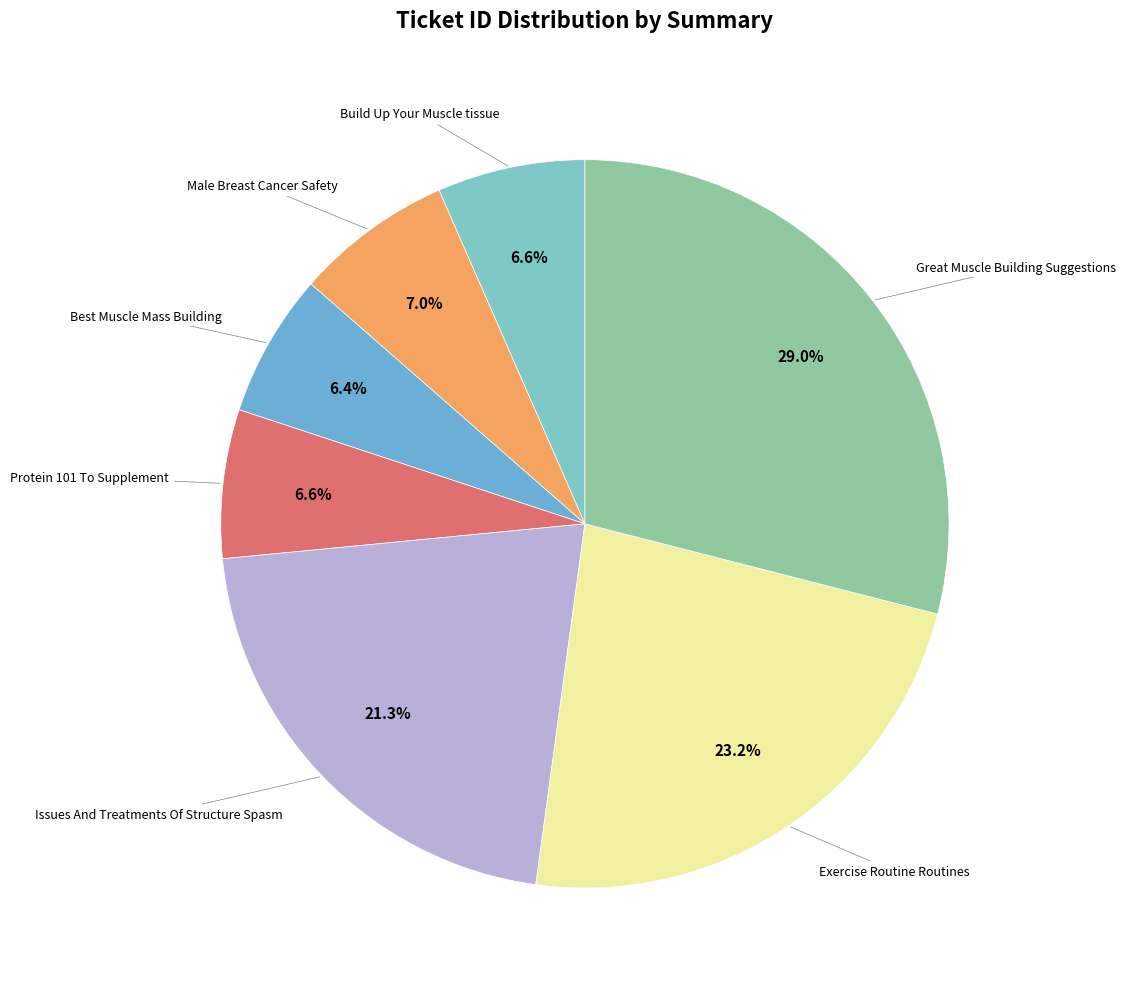

How many segments does this pie chart have?

7